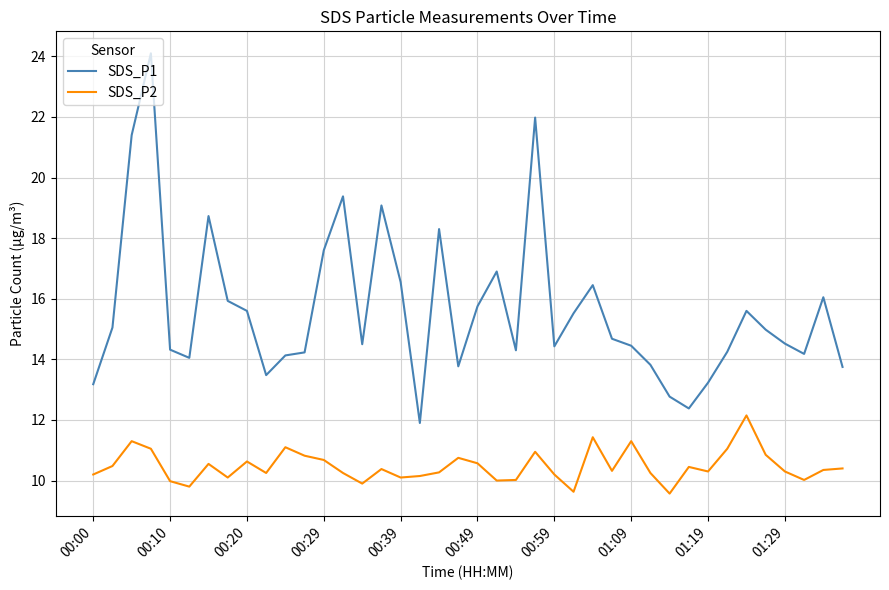

What is the smallest value displayed?

9.6